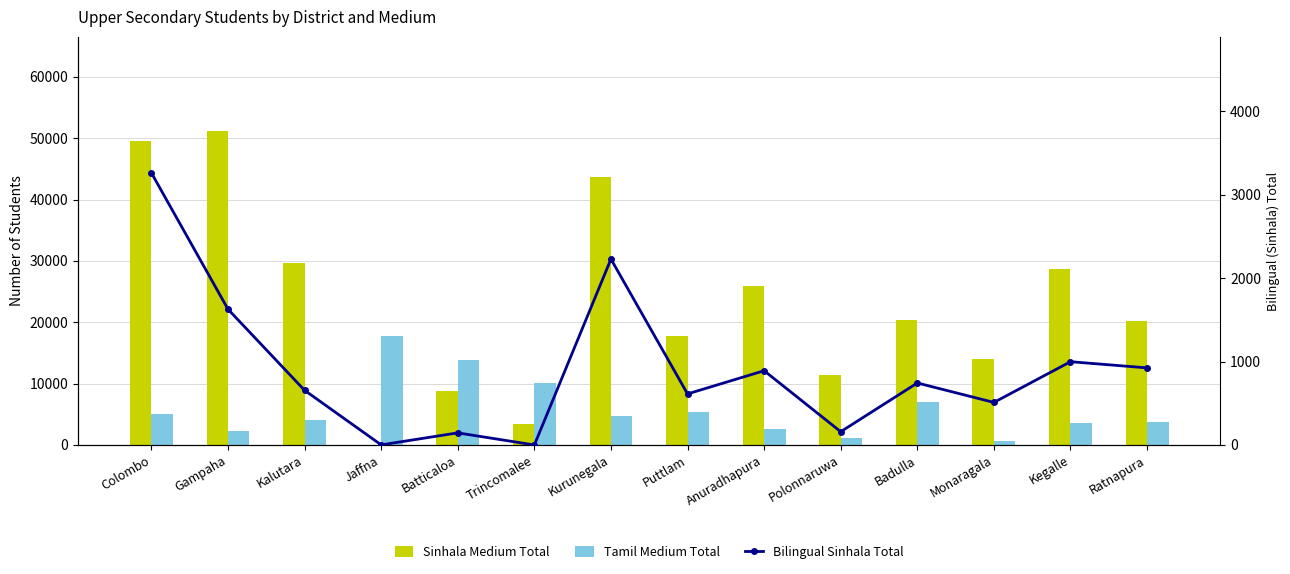

What position from the left is Puttlam?

8